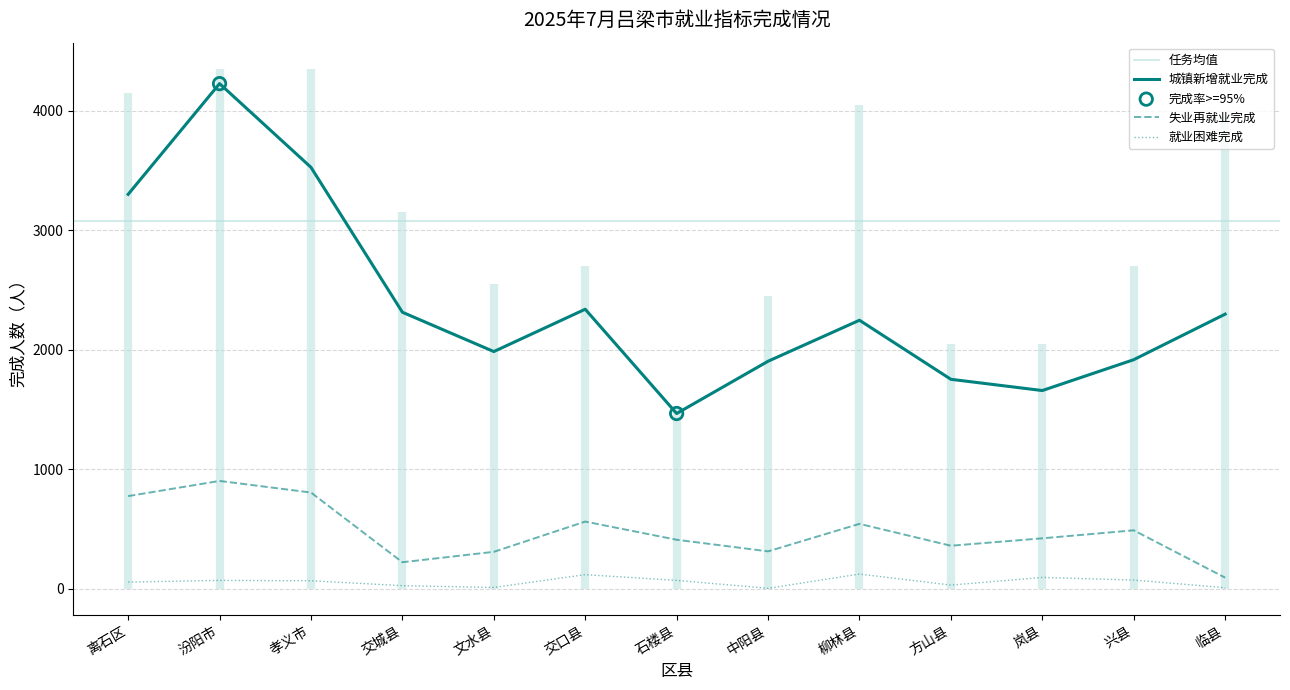

What is the total value across all series at 离石区?

4130